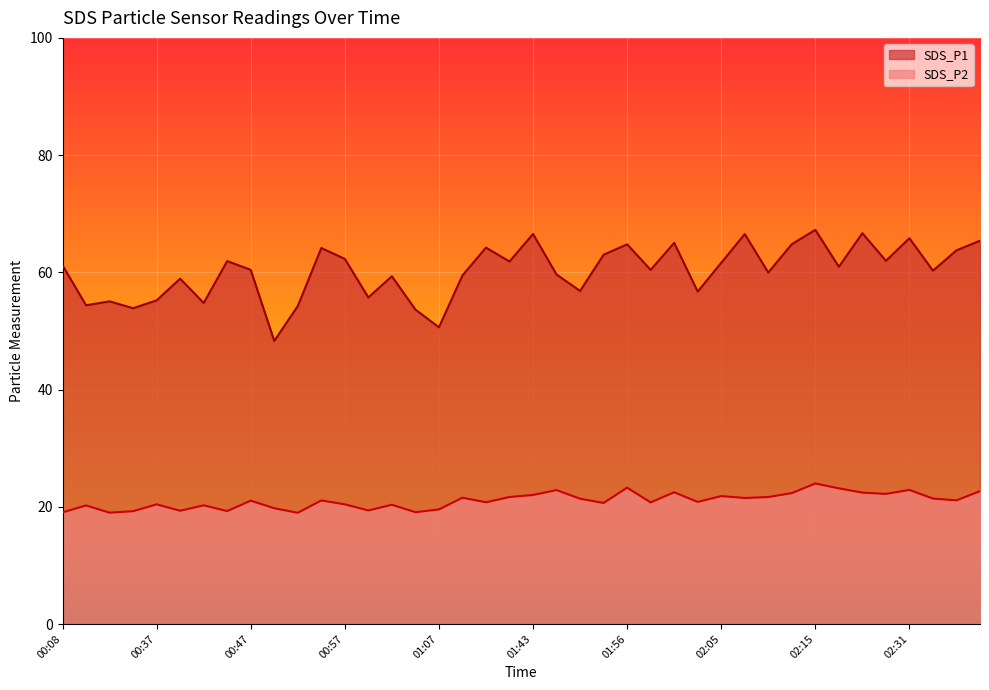

List the labels in order of SDS_P2 value, smallest first.

00:52, 00:32, 00:08, 01:04, 00:34, 00:44, 00:39, 00:59, 01:07, 00:49, 00:29, 00:42, 01:02, 00:37, 00:57, 01:53, 01:58, 01:15, 02:03, 00:47, 00:54, 02:35, 01:51, 02:33, 02:08, 01:09, 01:31, 02:10, 02:05, 01:43, 02:28, 02:13, 02:26, 02:01, 02:38, 01:48, 02:31, 02:23, 01:56, 02:15